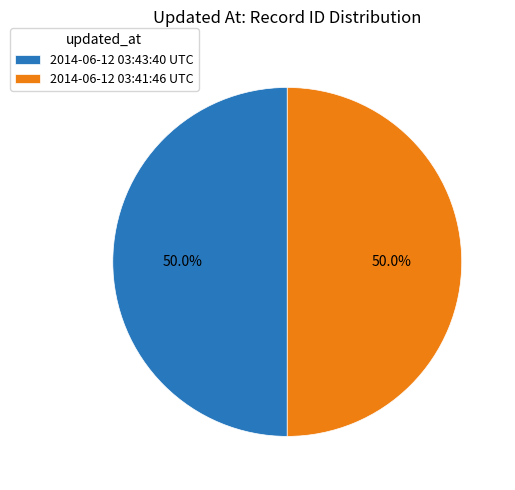

To the nearest percent, what is the average slice percentage?

50%